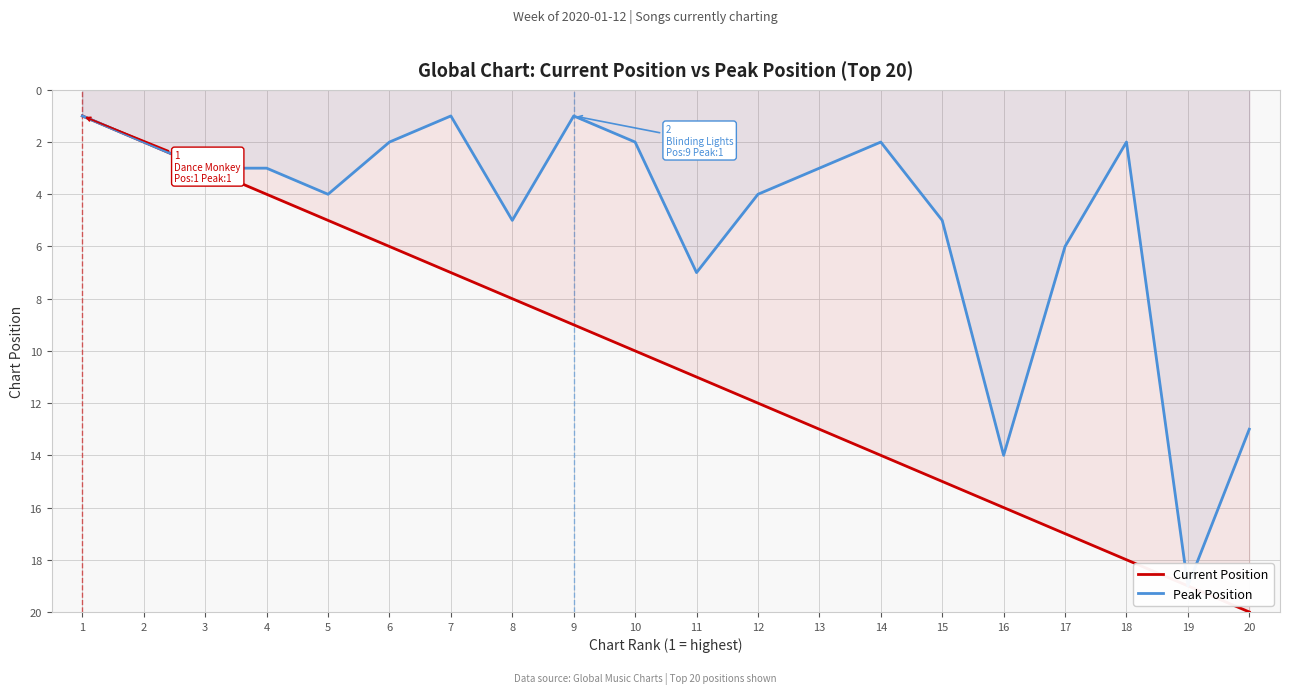

Is the value of Peak Position at 19 greater than the value of Current Position at 15?

Yes